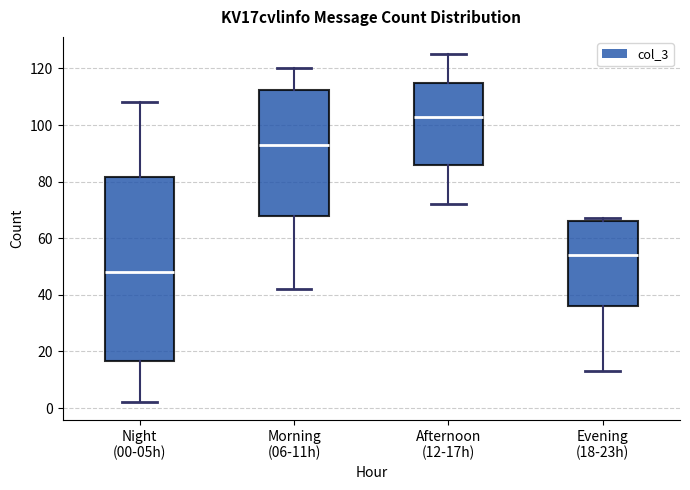

Which box has the lowest median line?

Night (00-05h)